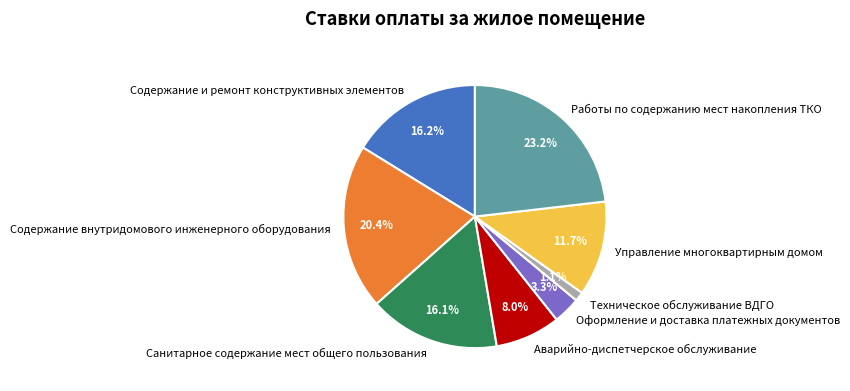

To the nearest percent, what is the average slice percentage?

12%